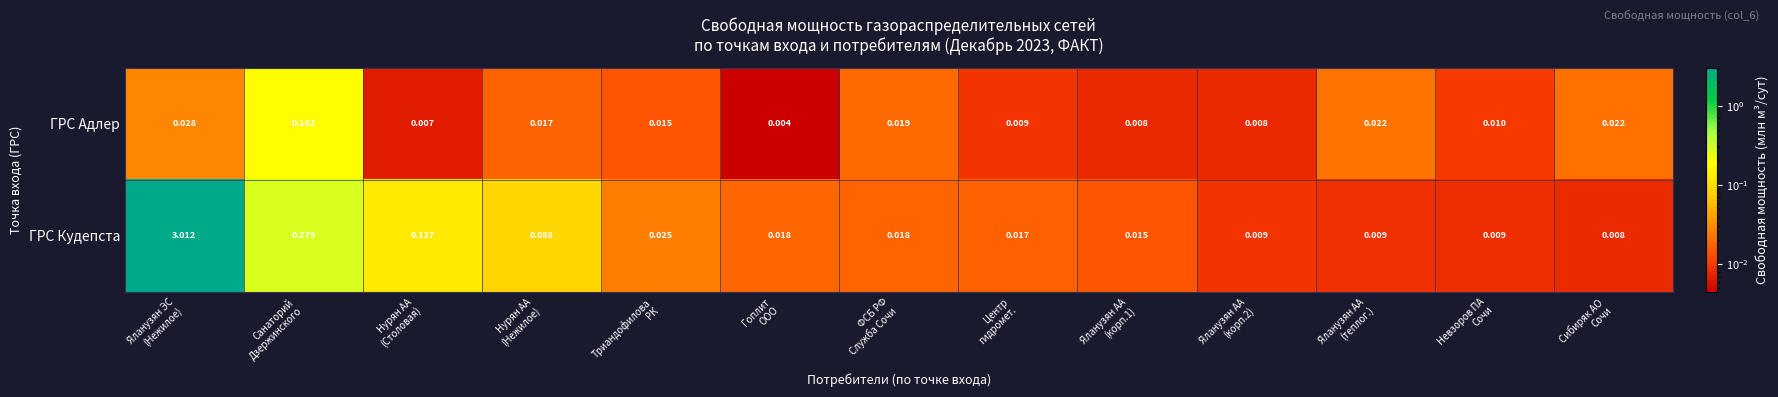

Which series has the widest spread of values?

ГРС Кудепста